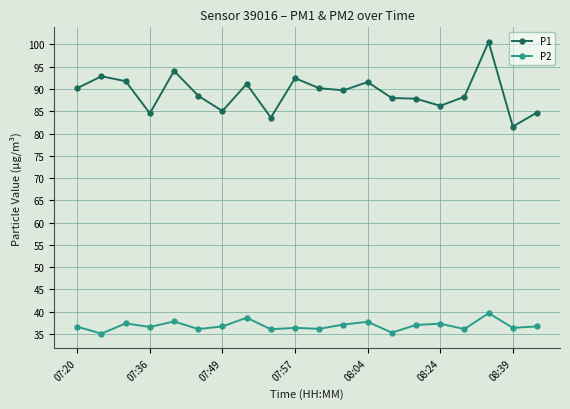

True or false: P1 and P2 intersect in this chart.

False